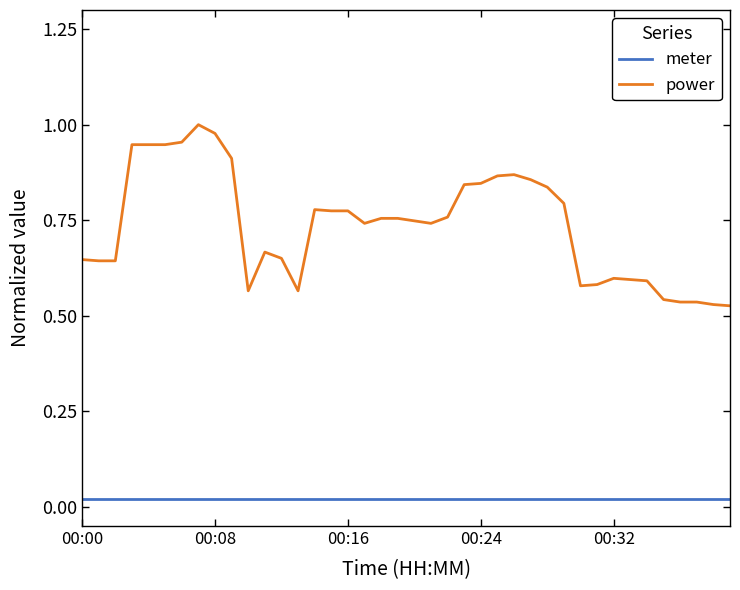

True or false: meter and power intersect in this chart.

False